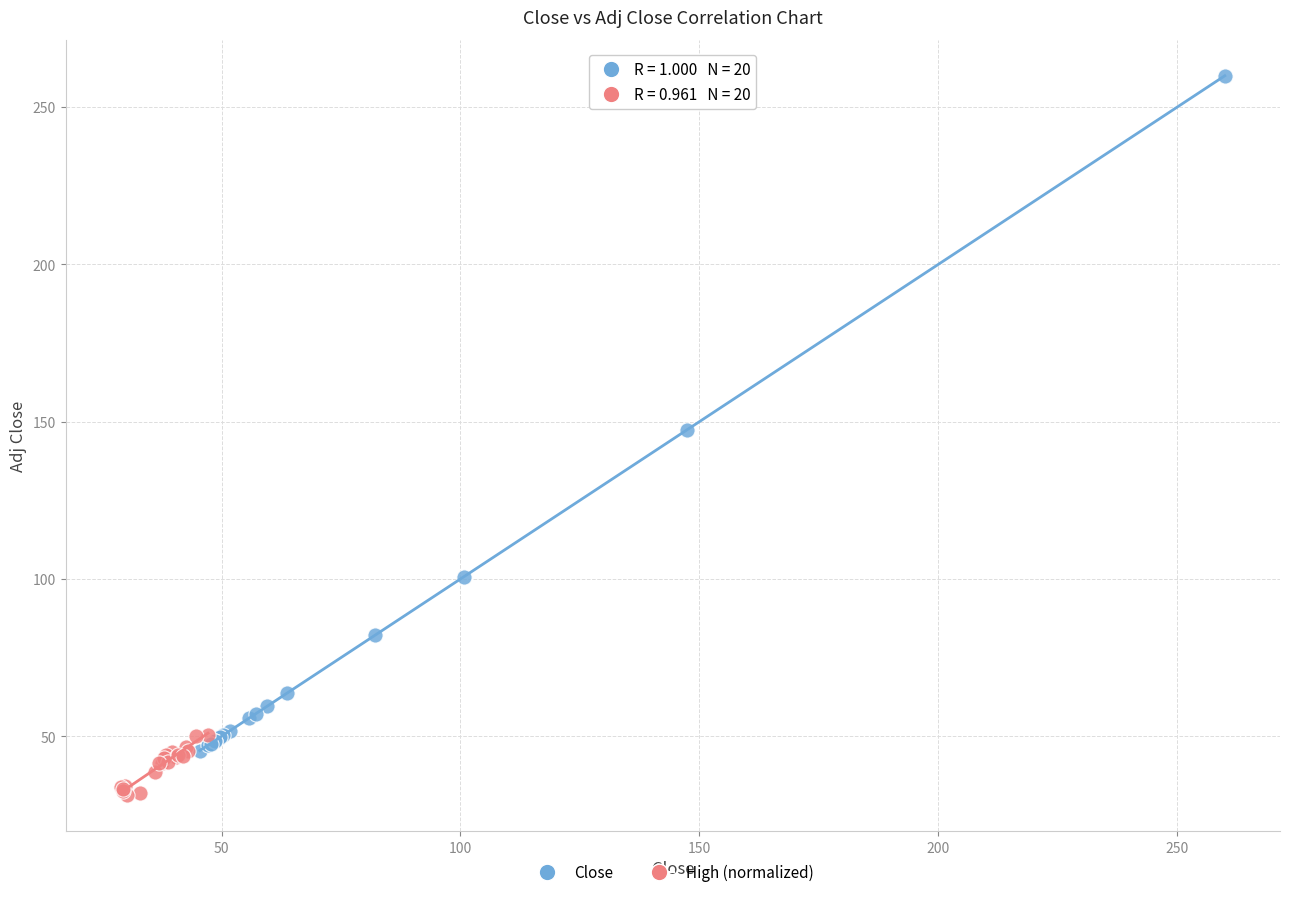

Which series has the largest Y range (max minus min)?

Close